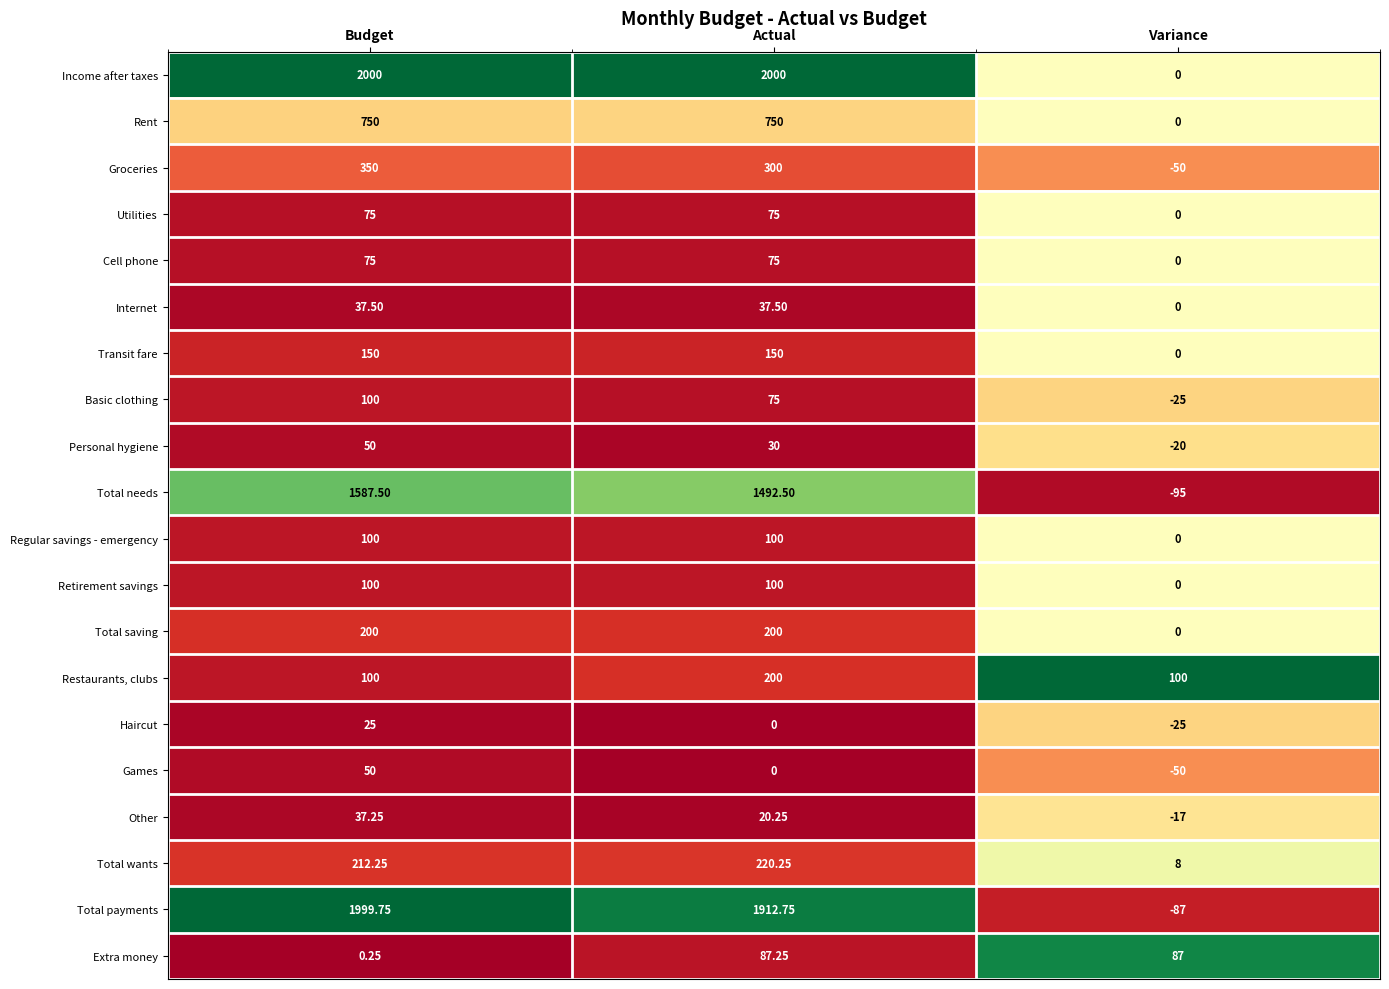

Where is Games nearest to the value 0?

Actual